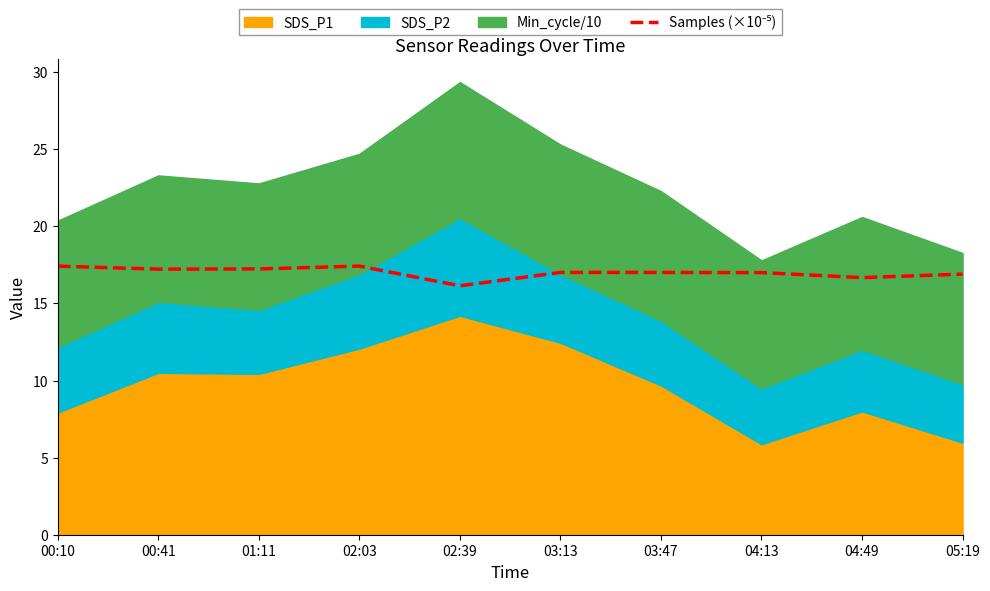

How many points are lower than both their immediate neighbors (excluding endpoints)?

3